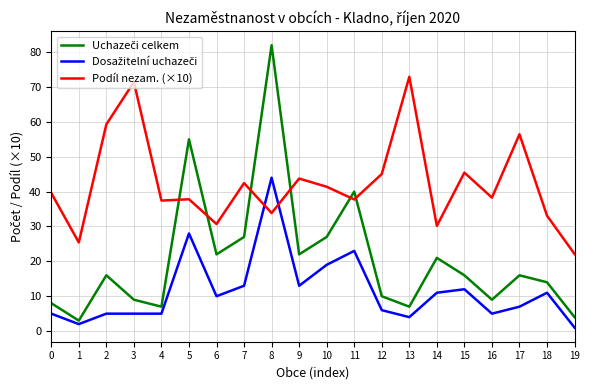

How many lines are shown in the chart?

3